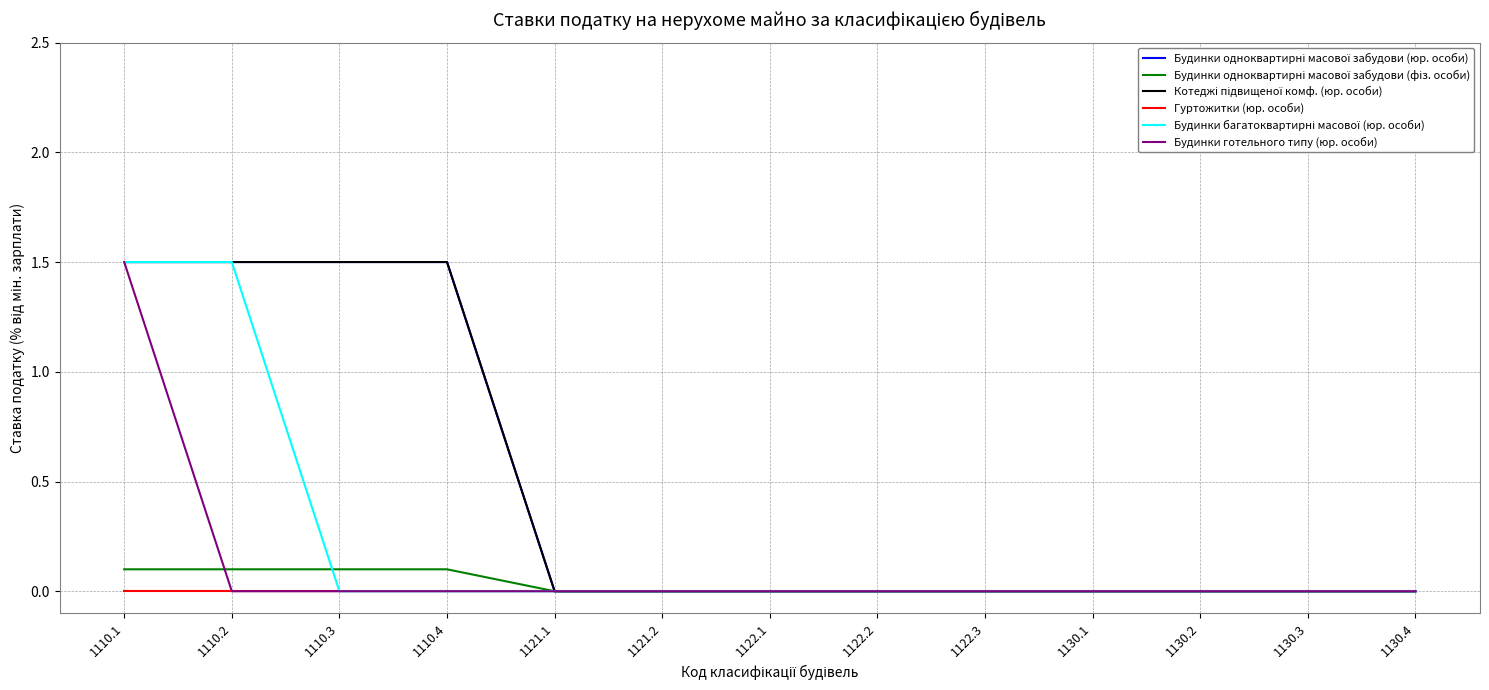

True or false: Гуртожитки (юр. особи) has more than 0 interior local peaks.

False